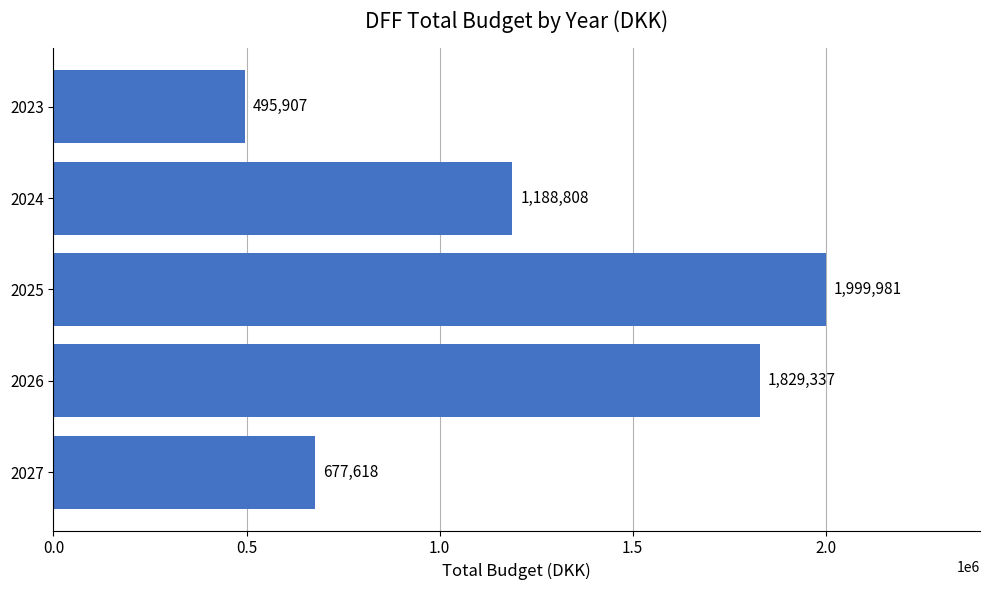

How many values exceed 1188807?

3